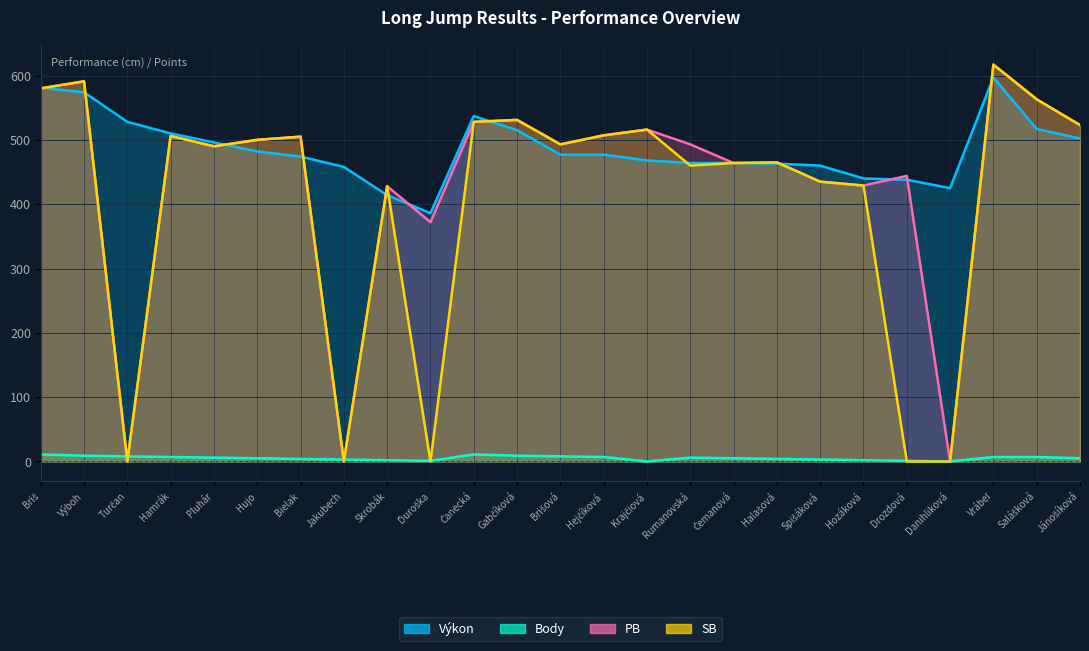

At how many categories does at least one series exceed 408?

24